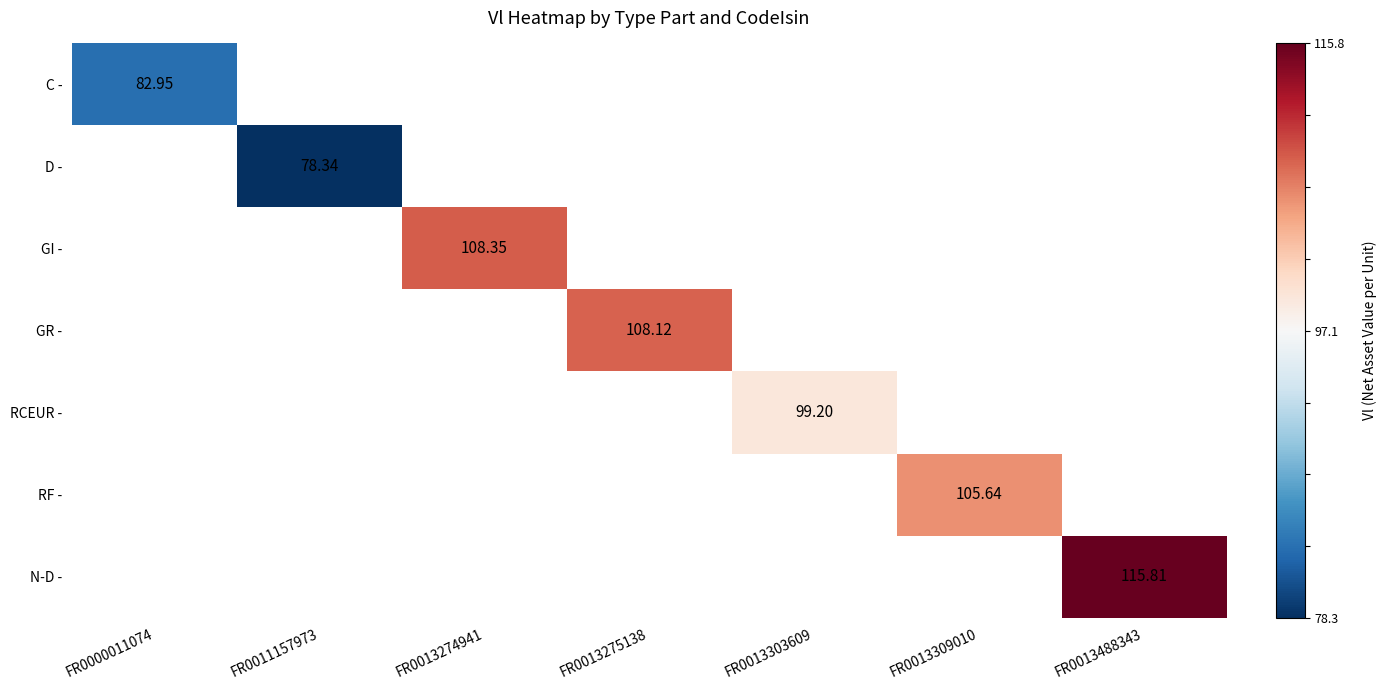

How many data points does each series have?

7